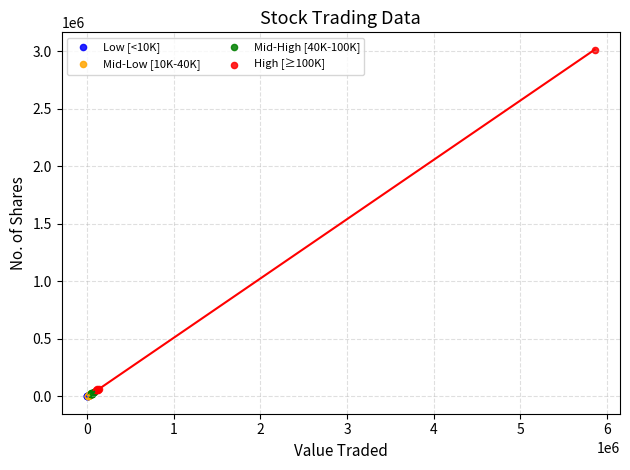

Which series has the largest Y range (max minus min)?

High [≥100K]